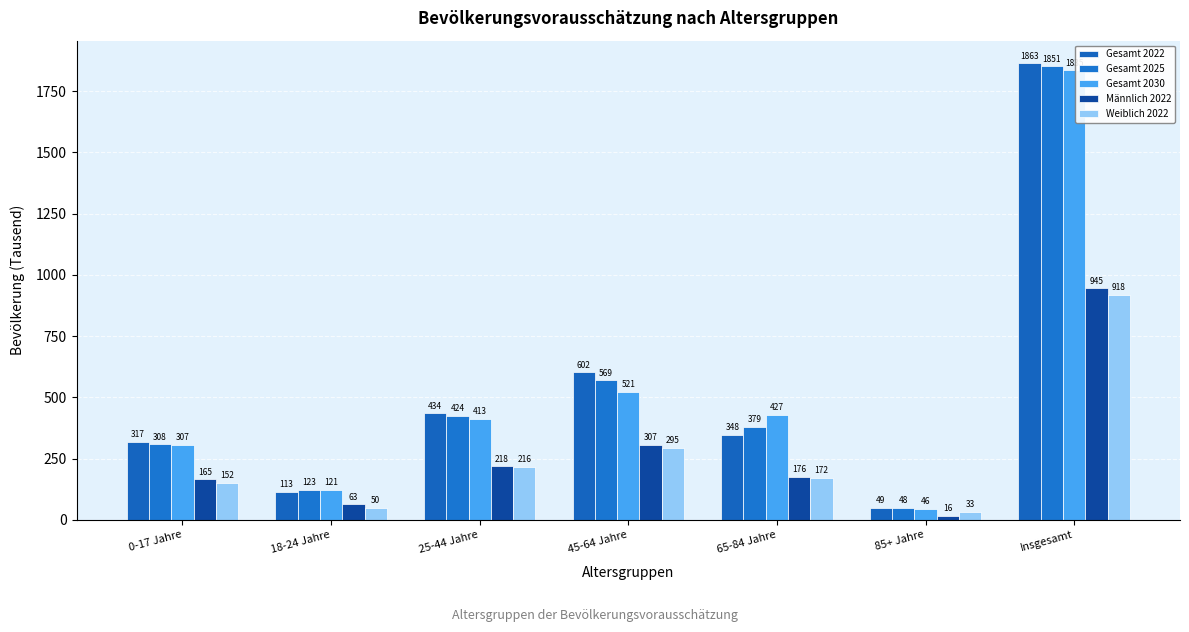

Where is Weiblich 2022 nearest to the value 475?

45-64 Jahre